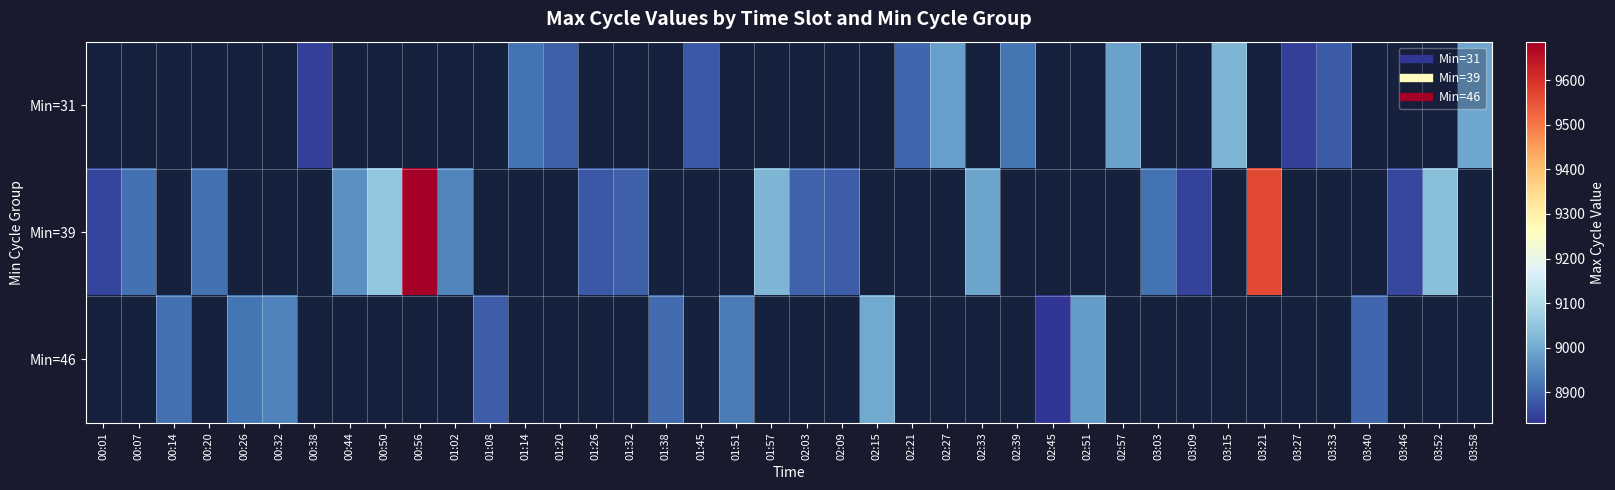

Which series has the largest range (max minus min)?

Min=39